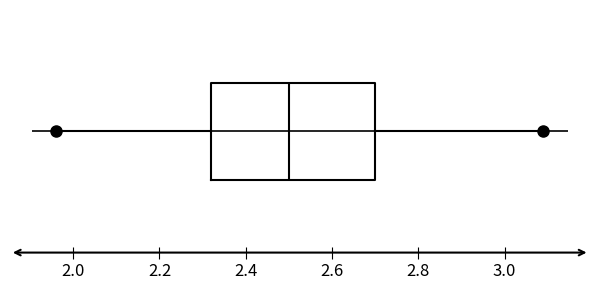

Transcribe this box plot: give where the median line is, the range the box spans, and where the two whiskers end, as read against the x-axis. The values are not printed on the chart, so give them approximately, as read against the axis.

median 2.50, box 2.32 to 2.70, whiskers 1.96 to 3.10